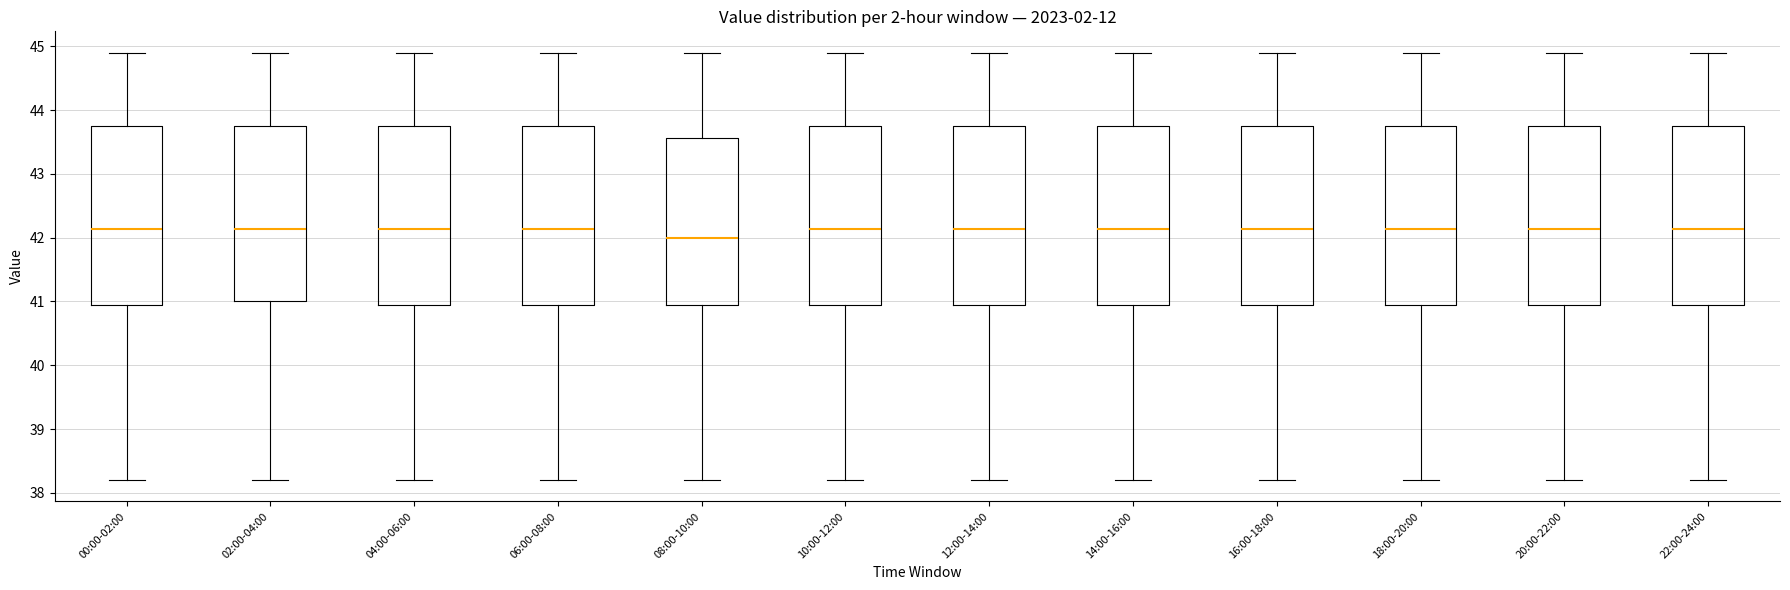

Where does the median line of the box for 16:00-18:00 sit on the y-axis? The values are not printed on the chart, so give them approximately, as read against the axis.

42.1